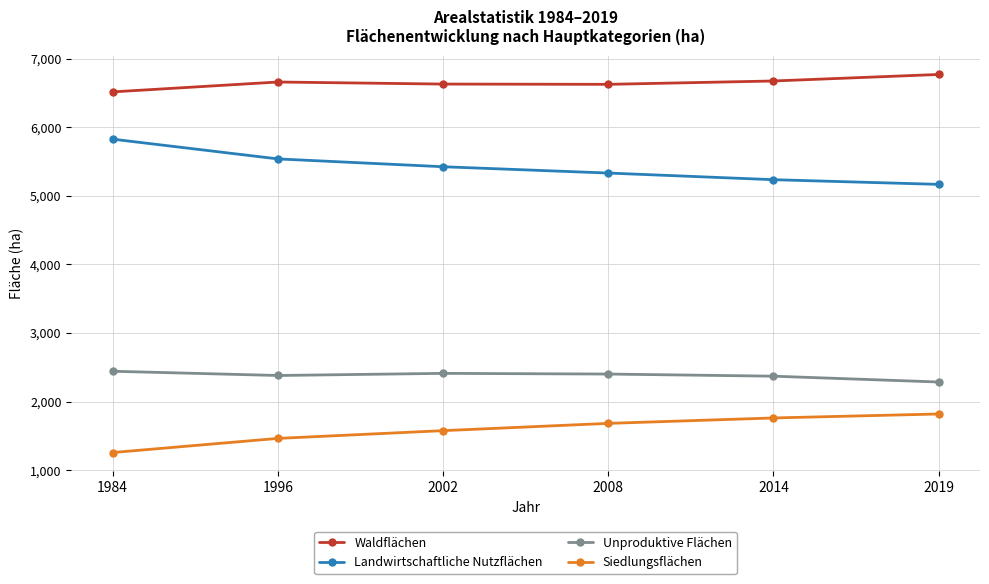

List the labels in order of Siedlungsflächen value, largest first.

2019, 2014, 2008, 2002, 1996, 1984